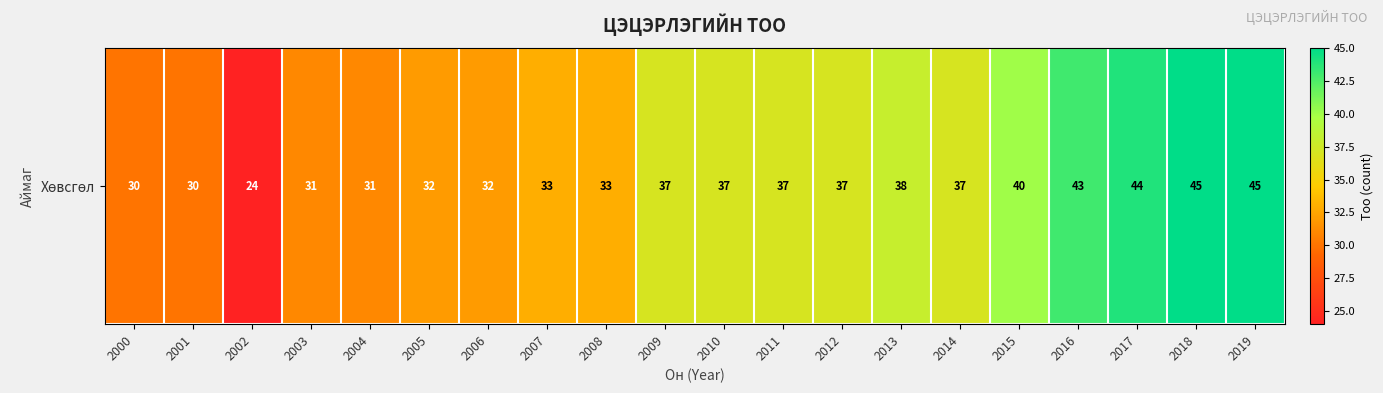

What is the sum of the values at 2001 and 2007?

63